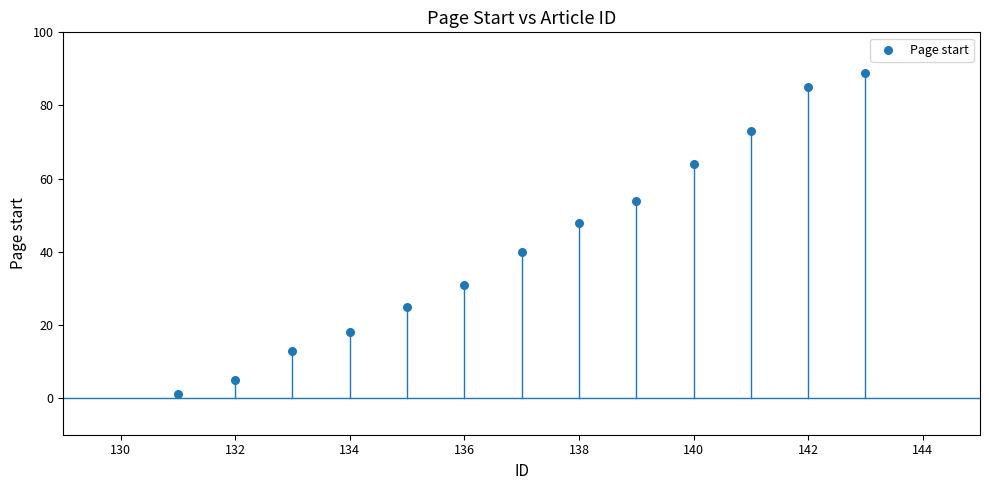

What is the range of X values (max minus min)?

12